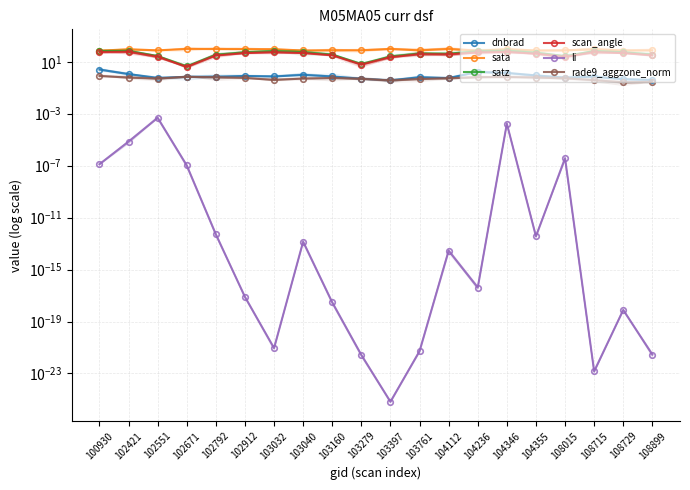

What is the spread (max minus min) of values at 103040?

73.9